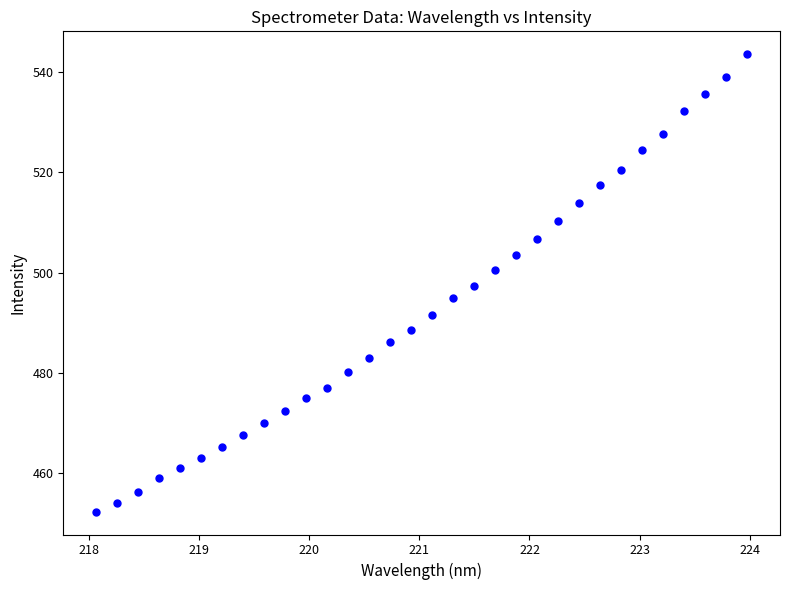

What is the range of X values (max minus min)?

5.9